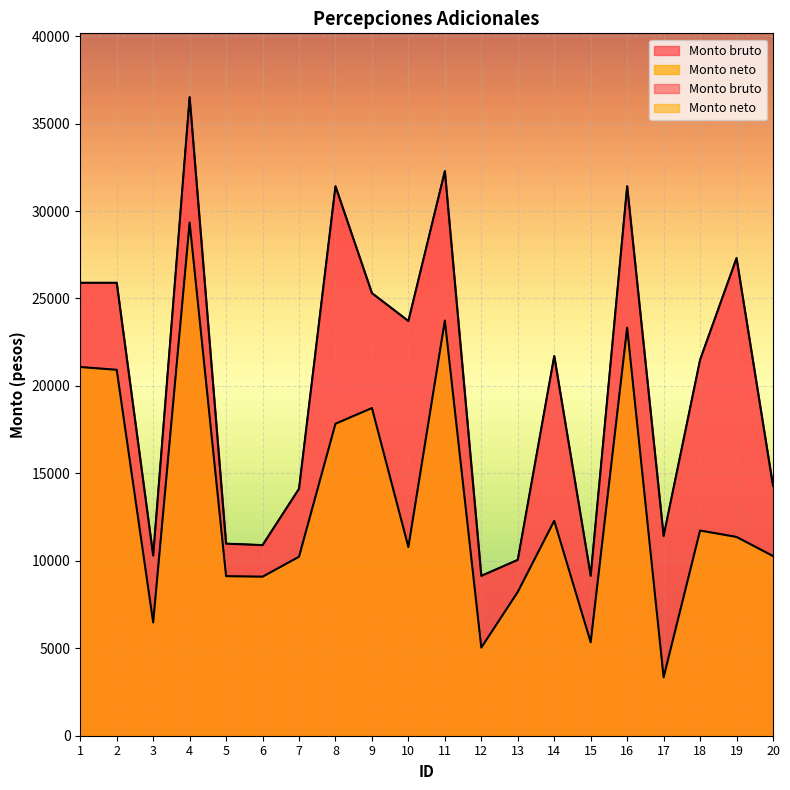

Which series has the widest spread of values?

Monto bruto